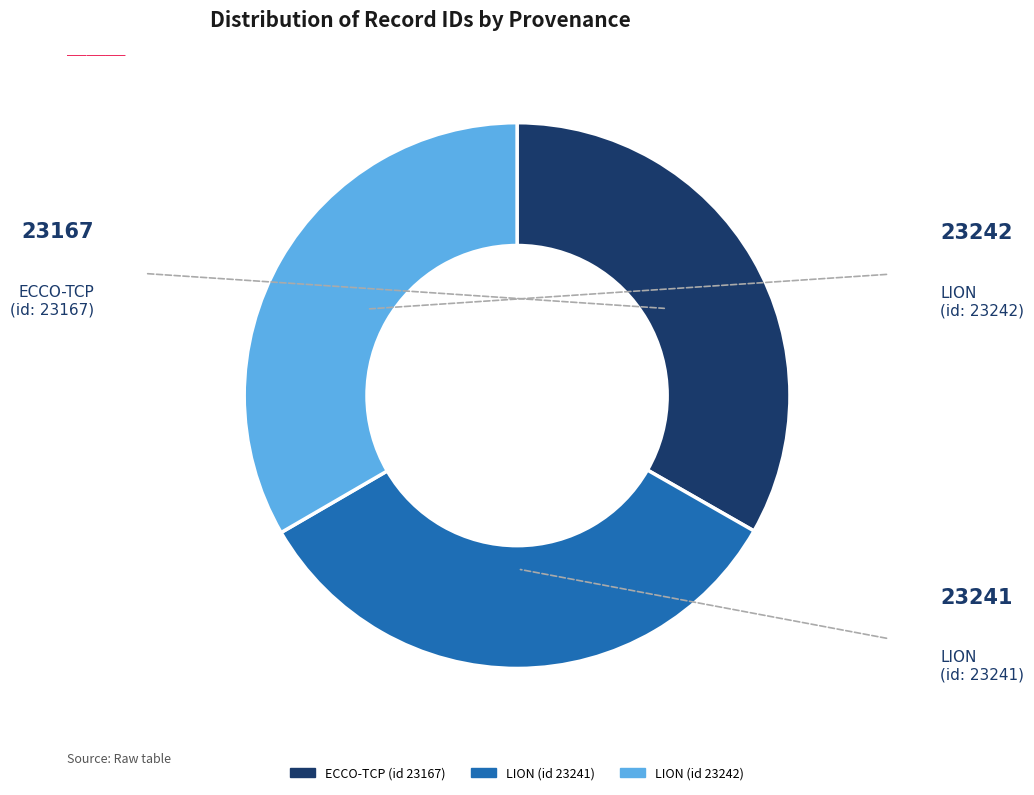

Approximately how many times larger is the value at ECCO-TCP (id 23167) compared to LION (id 23241)?

1.0